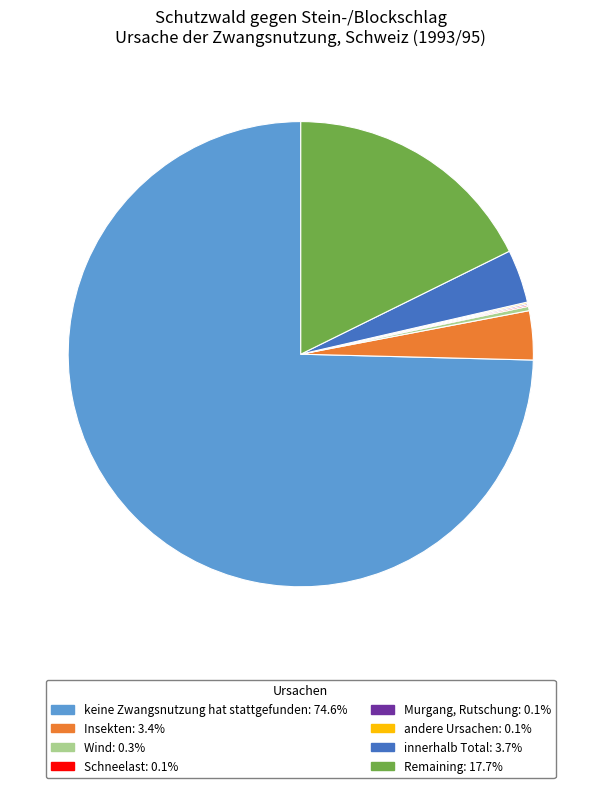

Does keine Zwangsnutzung hat stattgefunden: 74.6% represent more than half of the total?

Yes